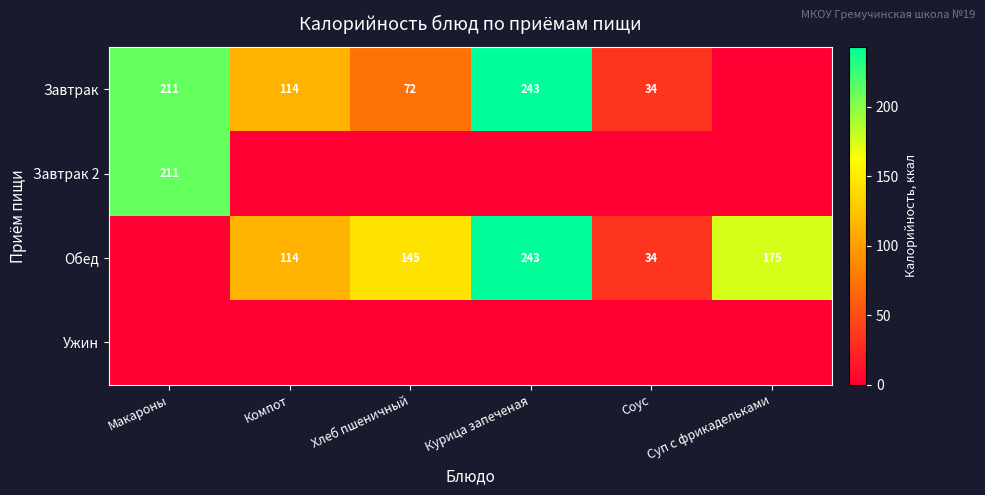

What is the sum of the Обед values at Хлеб пшеничный and Соус?

179